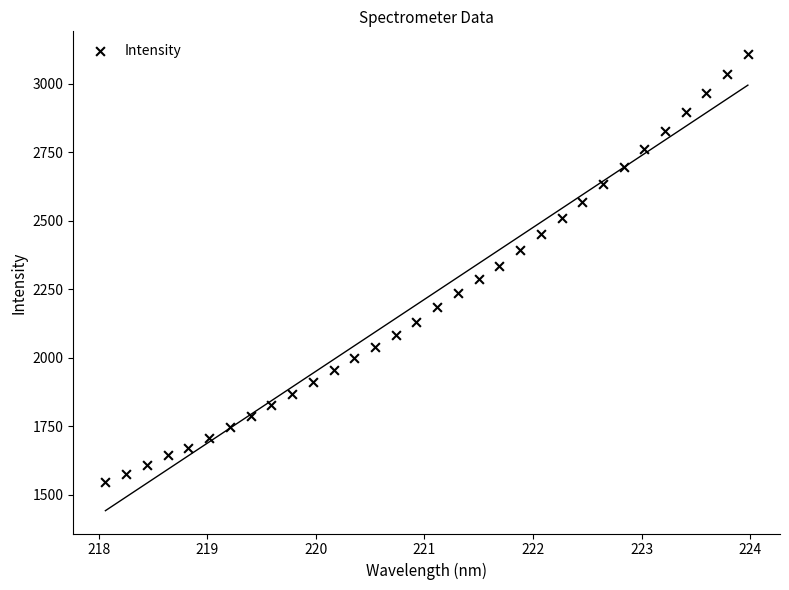

What is the range of Y values (max minus min)?

1561.0